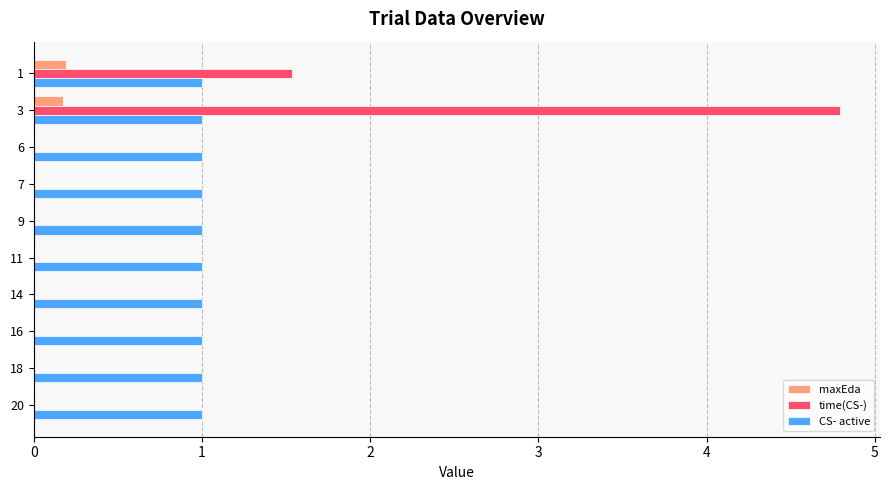

Which series has the largest total across all categories?

CS- active